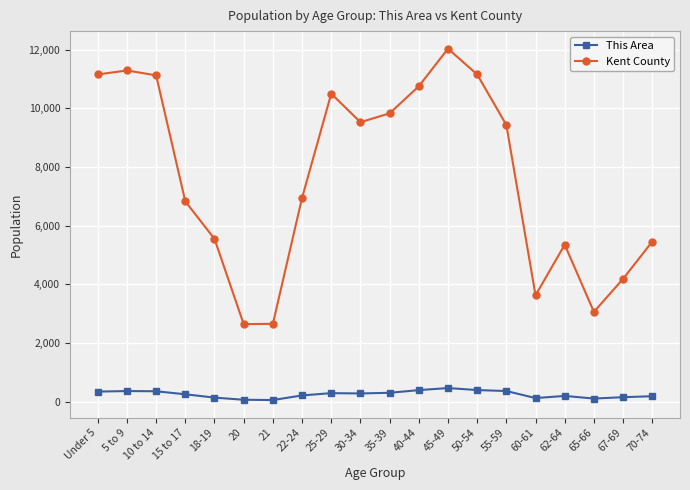

What is the greatest value displayed?

12028